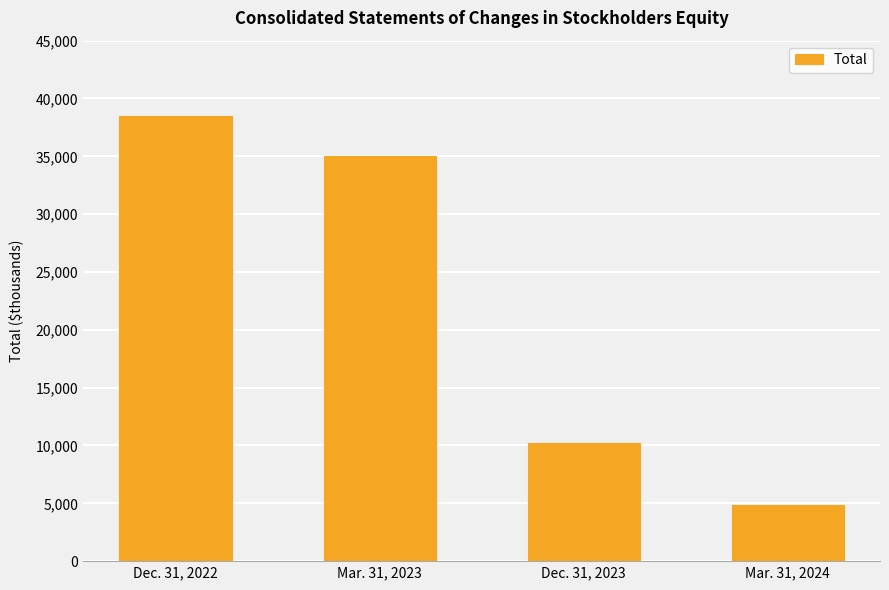

What is the difference between the values at Mar. 31, 2023 and Dec. 31, 2022?

3479